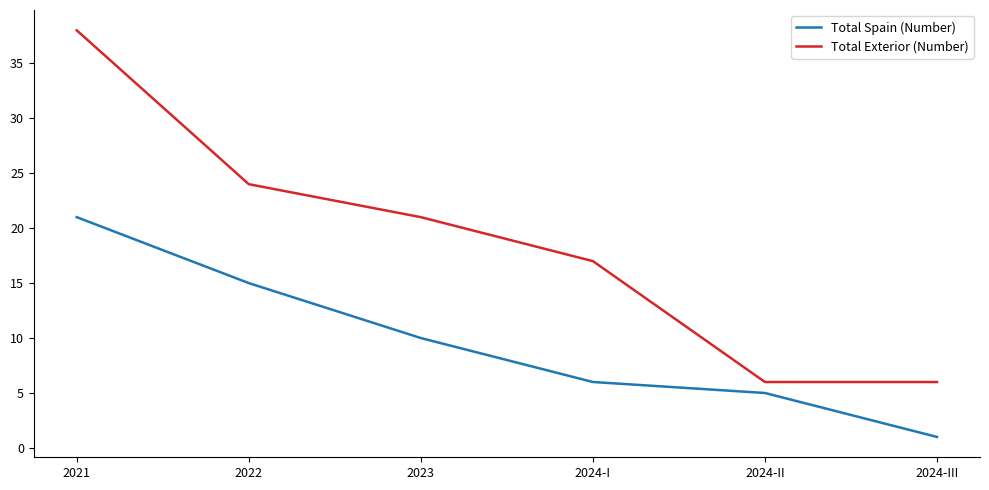

What is the difference between the highest and lowest values at 2024-III?

5